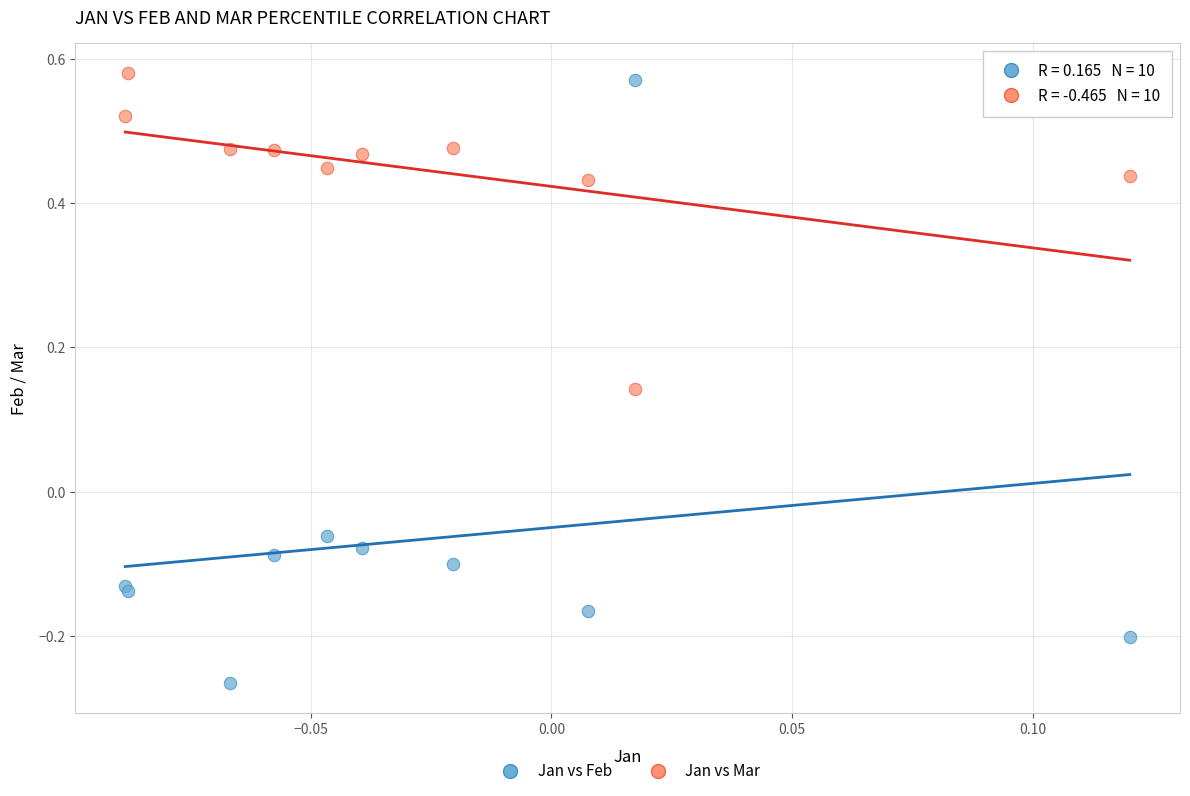

Which series contains the lowest Y value?

Jan vs Feb